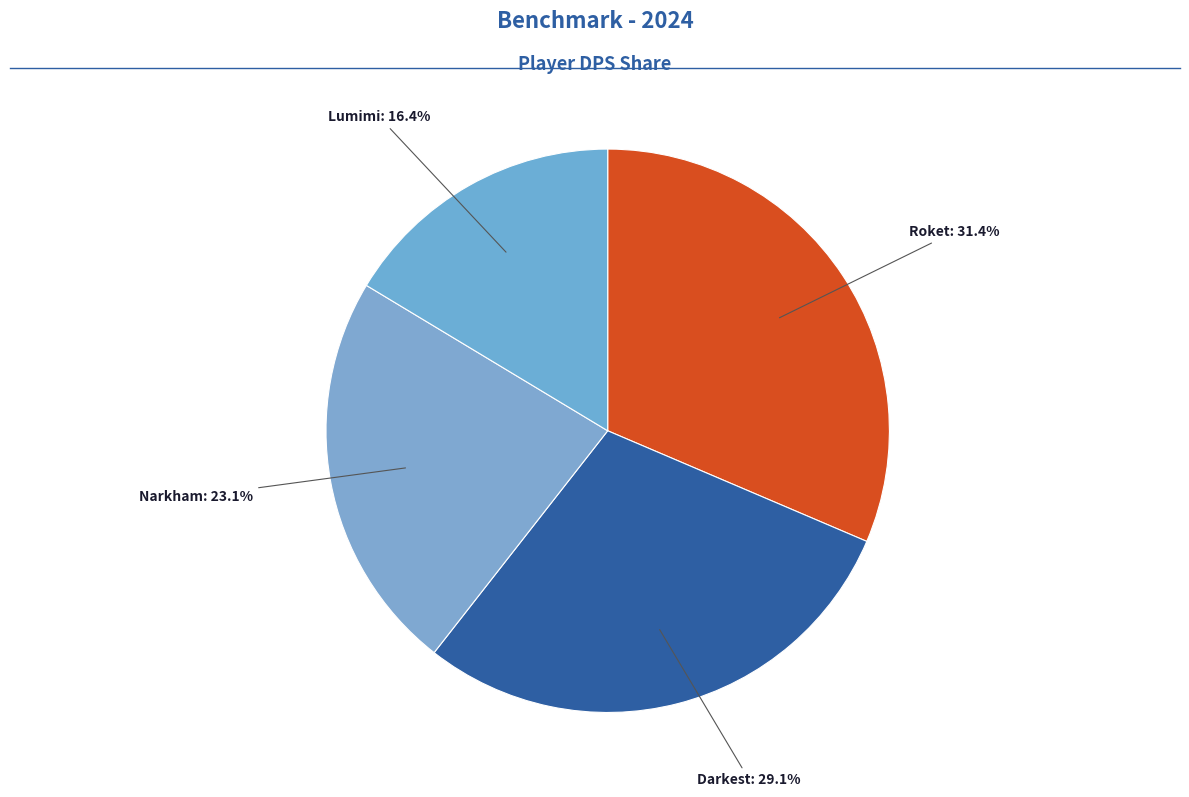

Which category has the biggest portion of the pie?

Roket